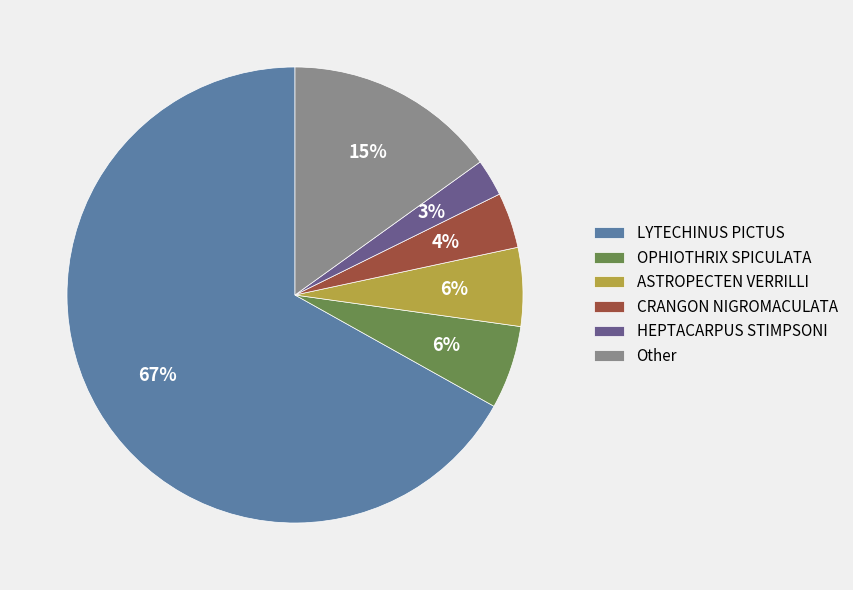

How many segments does this pie chart have?

6